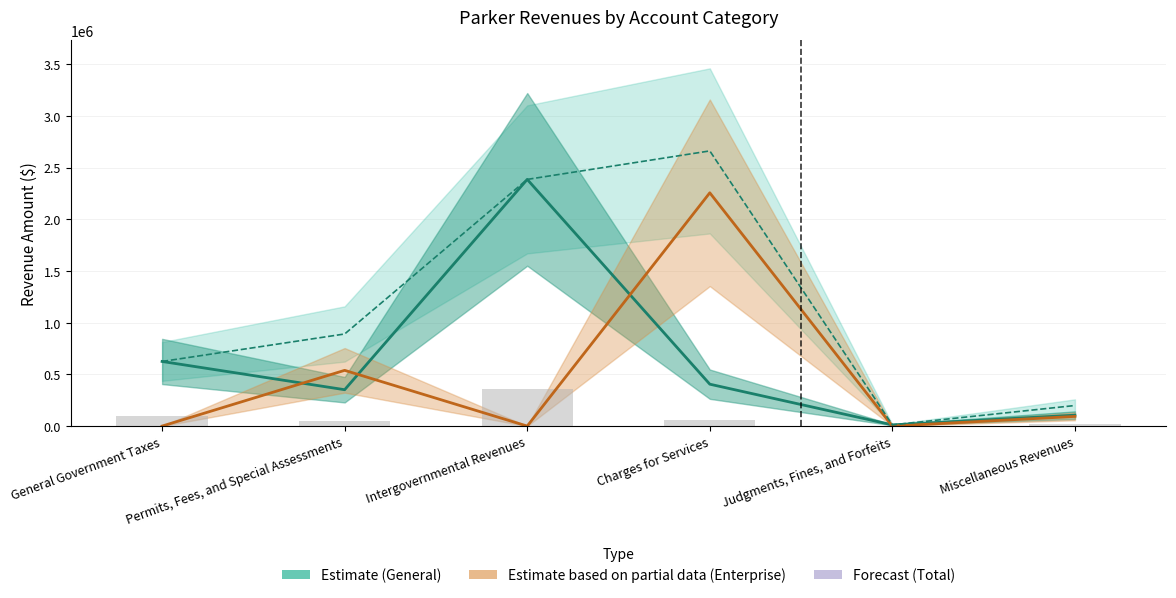

What value does the Total Account (center) series have at Intergovernmental Revenues?

2385148.0